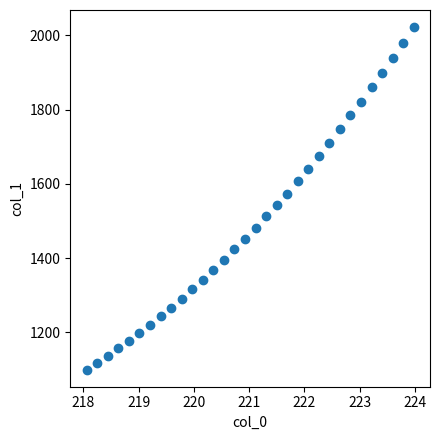

What is the range of X values (max minus min)?

5.9